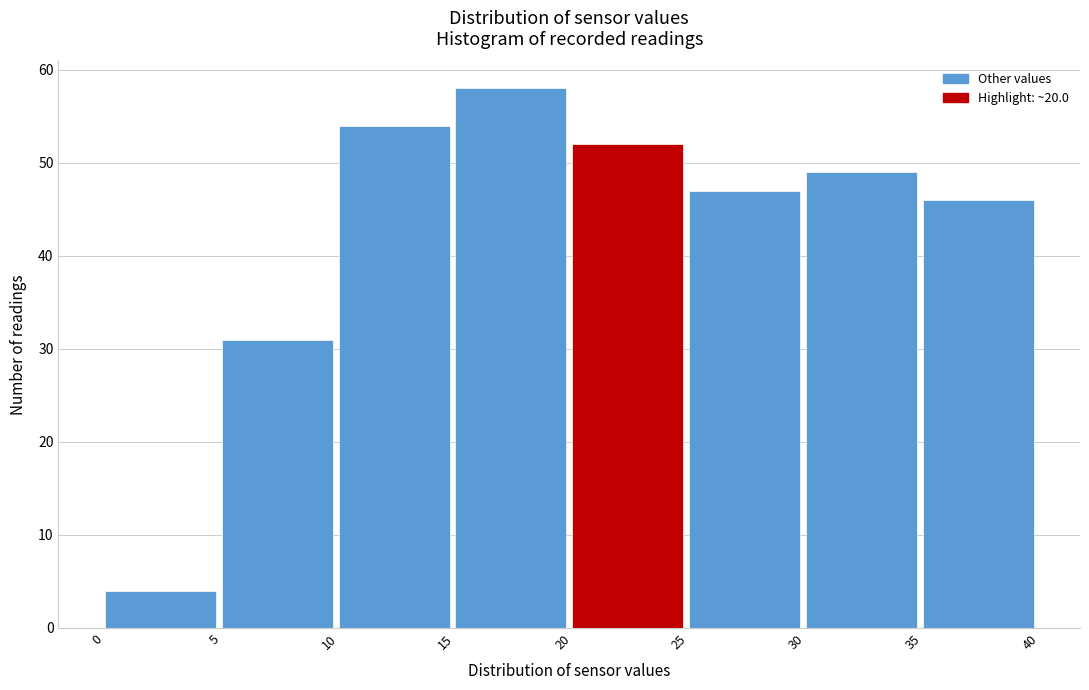

Reading left to right, list every bar in this chart as the range it spans on the x-axis followed by its height. The values are not printed on the chart, so give them approximately, as read against the axis.

0 to 5: 4
5 to 10: 31
10 to 15: 54
15 to 20: 58
20 to 25: 52
25 to 30: 47
30 to 35: 49
35 to 40: 46